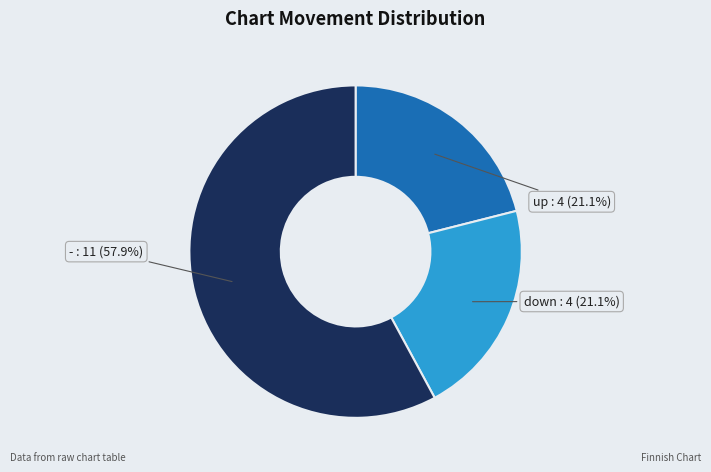

Is it true that up is 1% of the pie?

False